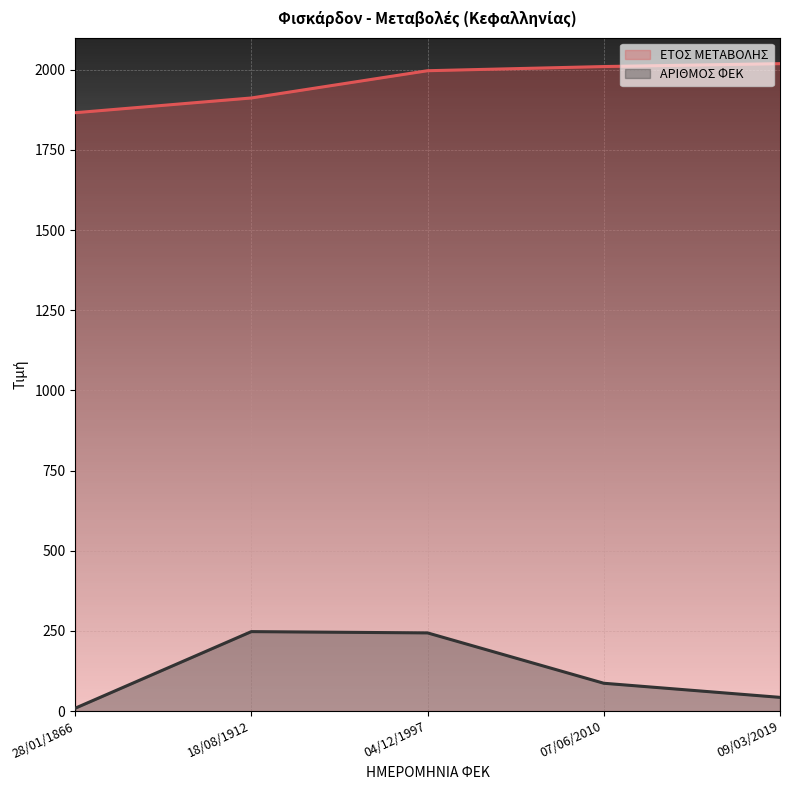

Reading right to left, extract all data points from this chart.

ΕΤΟΣ ΜΕΤΑΒΟΛΗΣ: 09/03/2019=2019	07/06/2010=2010	04/12/1997=1997	18/08/1912=1912	28/01/1866=1866
ΑΡΙΘΜΟΣ ΦΕΚ: 09/03/2019=43	07/06/2010=87	04/12/1997=244	18/08/1912=248	28/01/1866=9